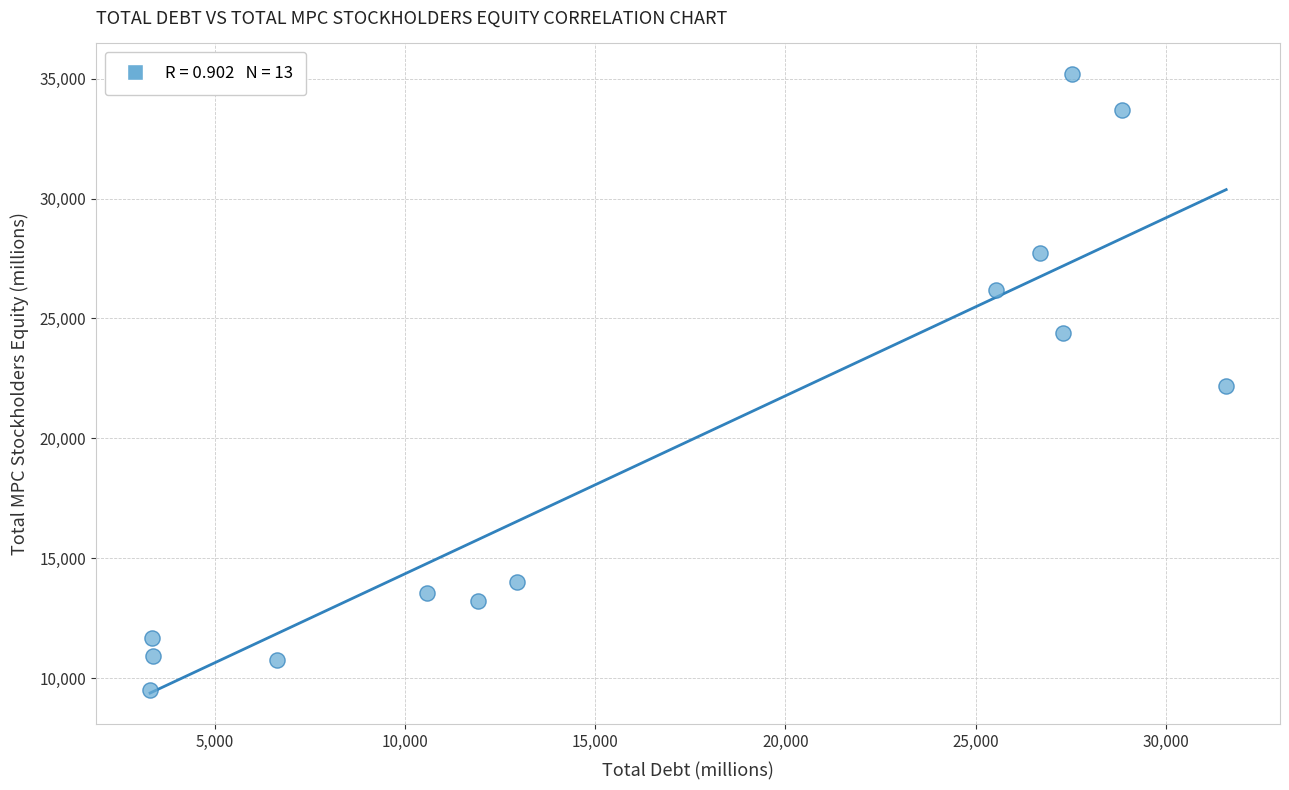

What is the range of Y values (max minus min)?

25670